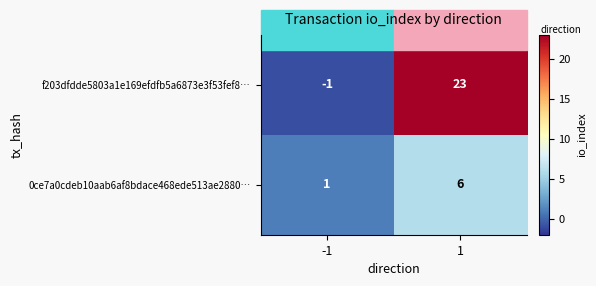

Between -1 and 1, which series saw the biggest shift?

f203dfdde5803a1e169efdfb5a6873e3f53fef8…